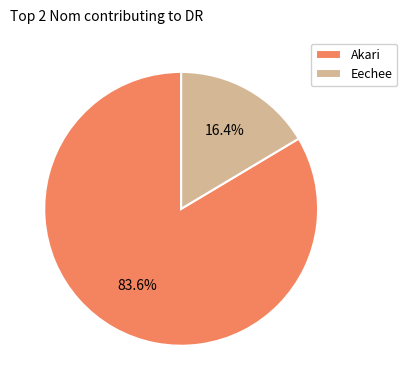

Which slice represents more than half of the pie?

Akari